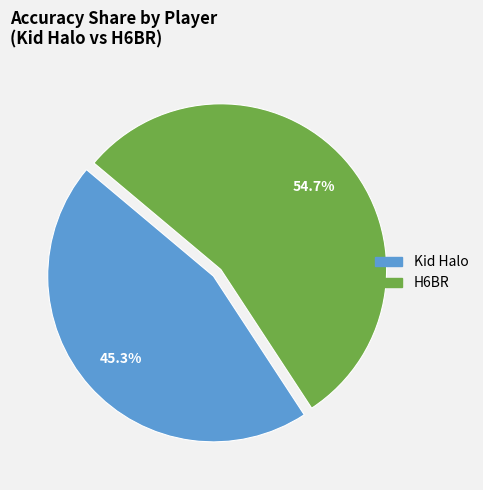

Does Kid Halo account for over 50% of the chart?

No